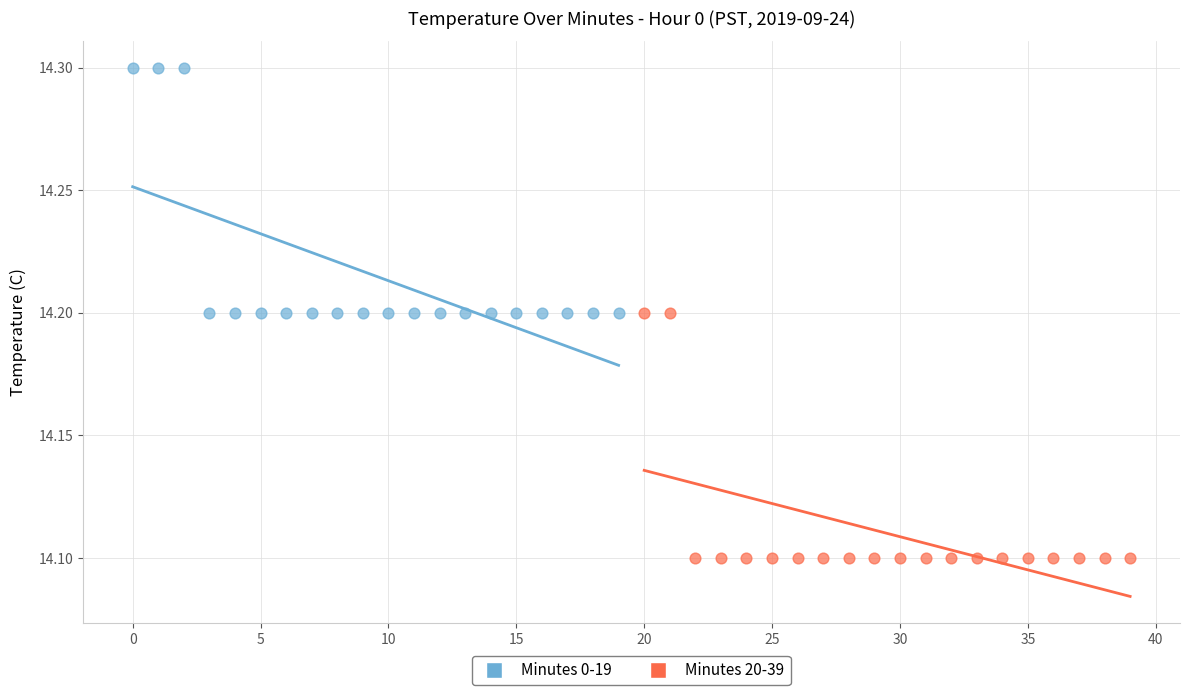

Which series contains the highest Y value?

Minutes 0-19